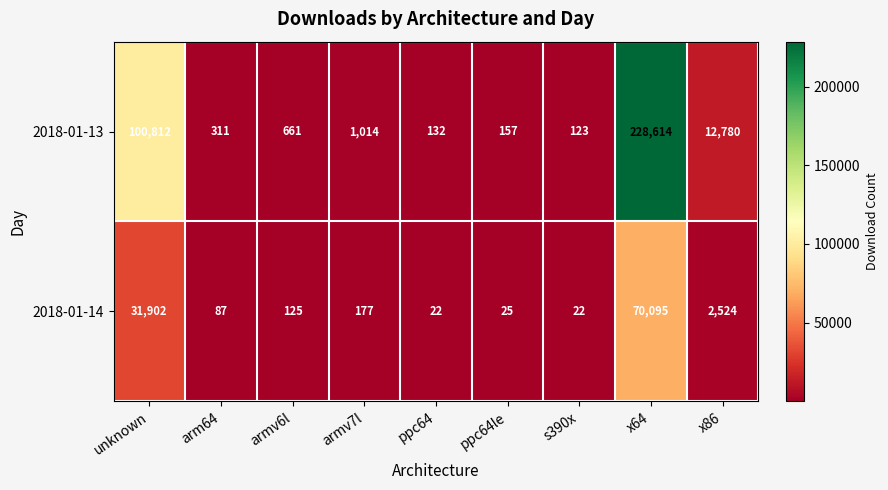

At arm64, list the series in order from smallest to largest.

2018-01-14, 2018-01-13